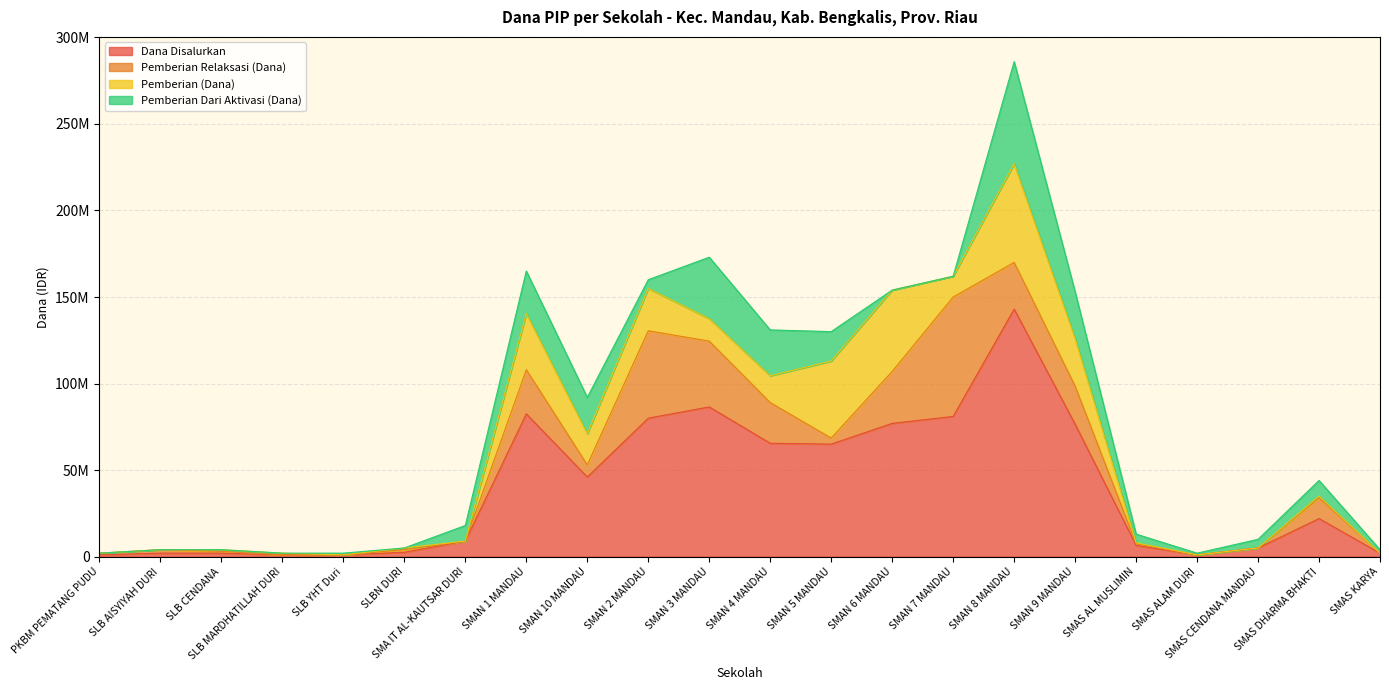

Count the number of categories in the chart.

22